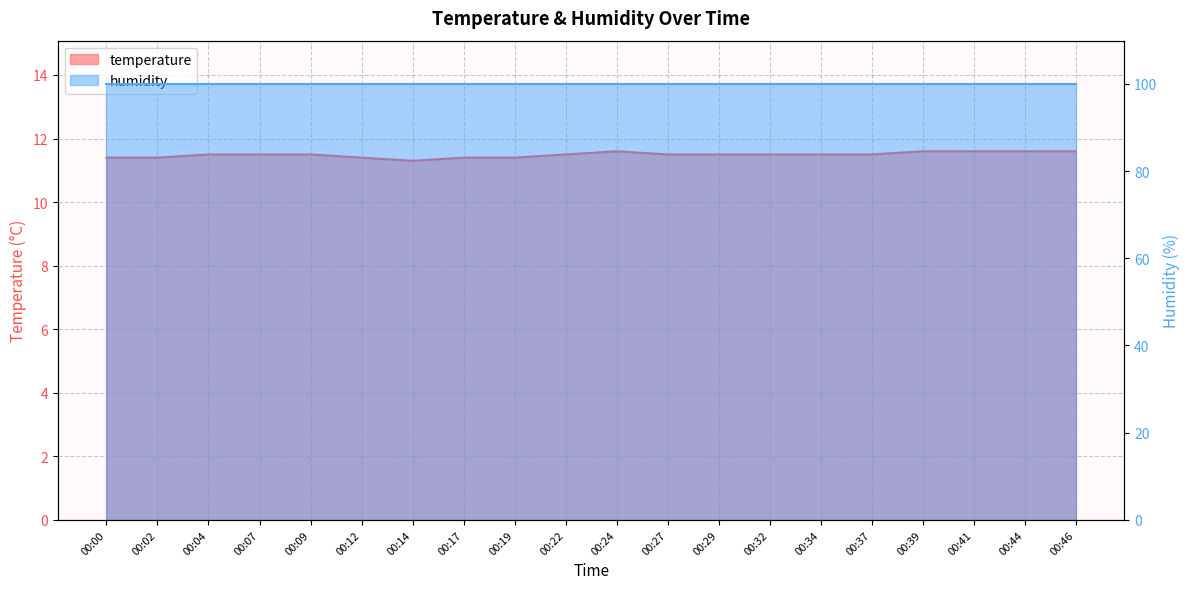

List the labels in order of value, largest first.

00:24, 00:39, 00:41, 00:44, 00:46, 00:04, 00:07, 00:09, 00:22, 00:27, 00:29, 00:32, 00:34, 00:37, 00:00, 00:02, 00:12, 00:17, 00:19, 00:14